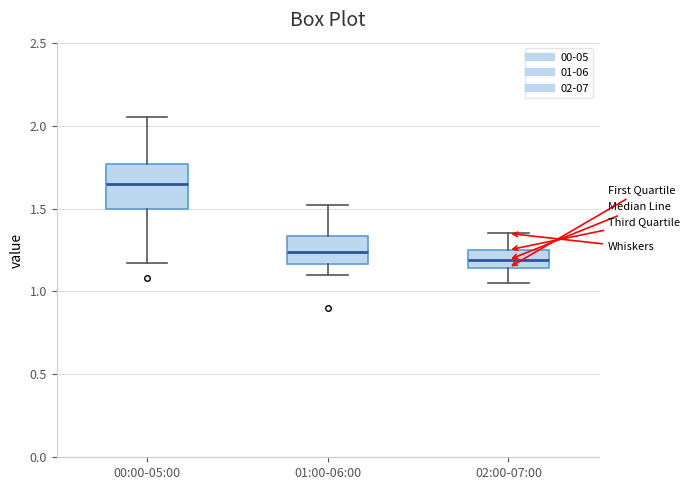

Which box has the highest median line?

00:00-05:00